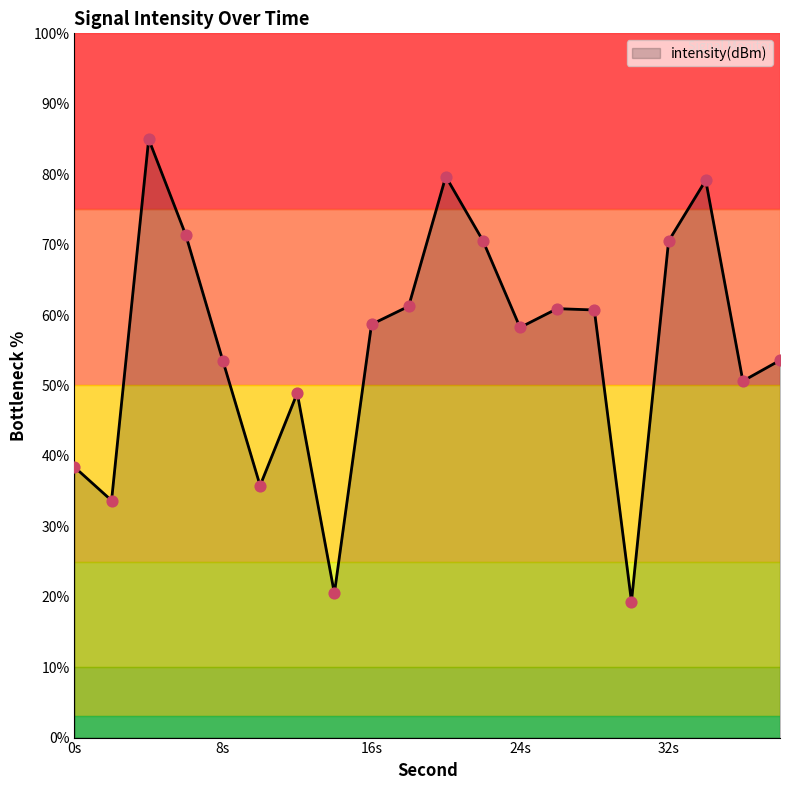

What is the greatest value displayed?

85.0